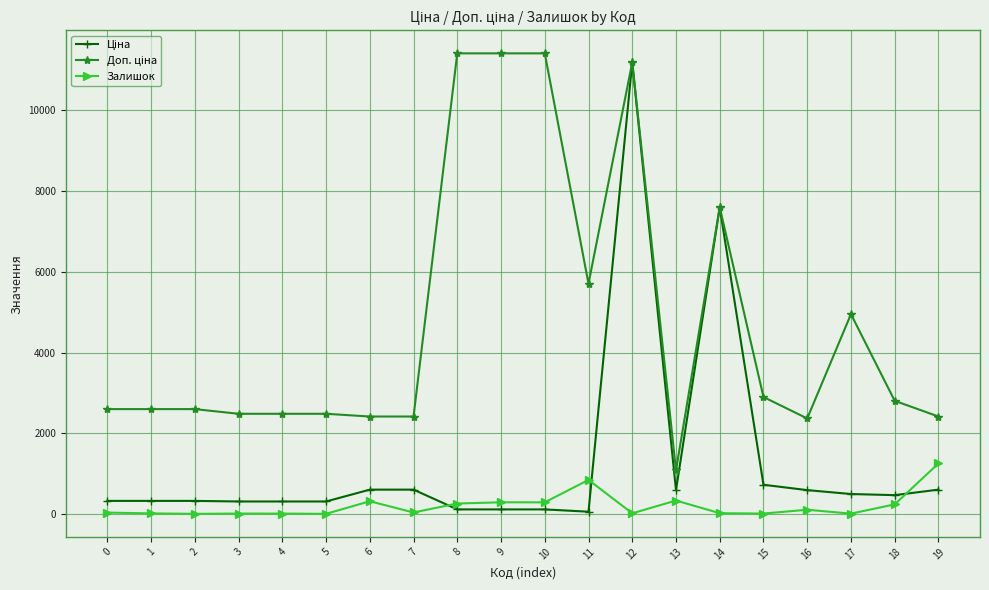

After their last crossing, which series has the higher values: Ціна or Залишок?

Залишок